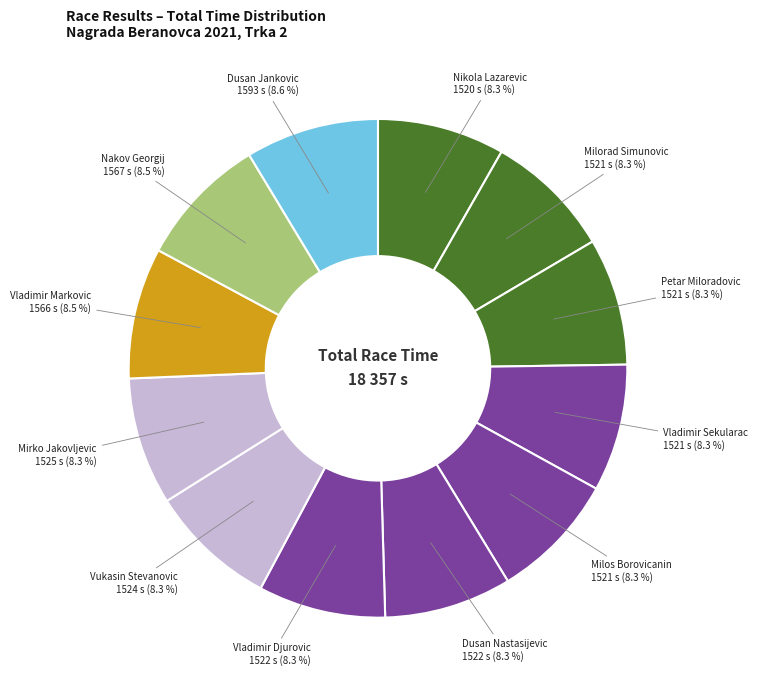

The Vukasin Stevanovic slice represents 1% of the pie. True or false?

False